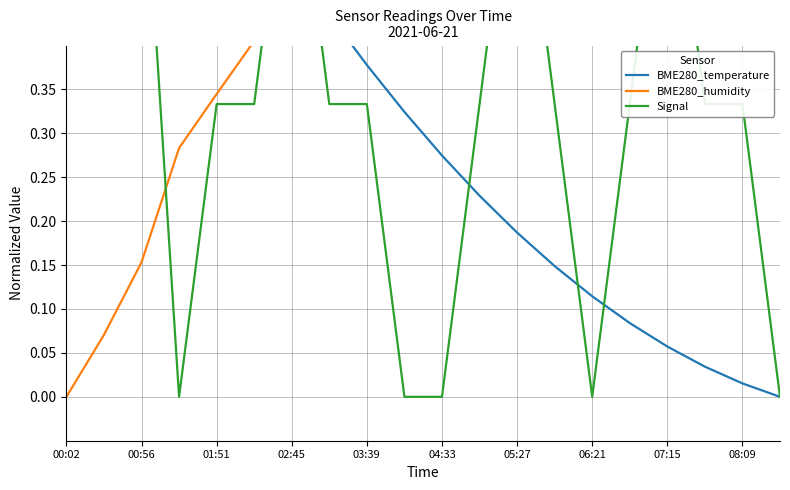

How many intersections are there between BME280_temperature and BME280_humidity?

1